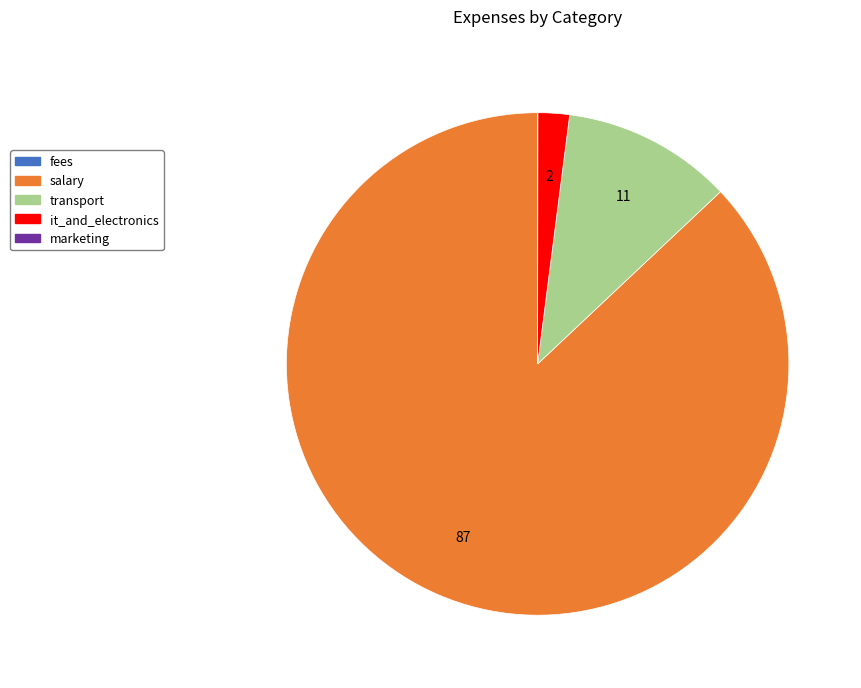

Is there any slice that represents more than half of the pie?

Yes